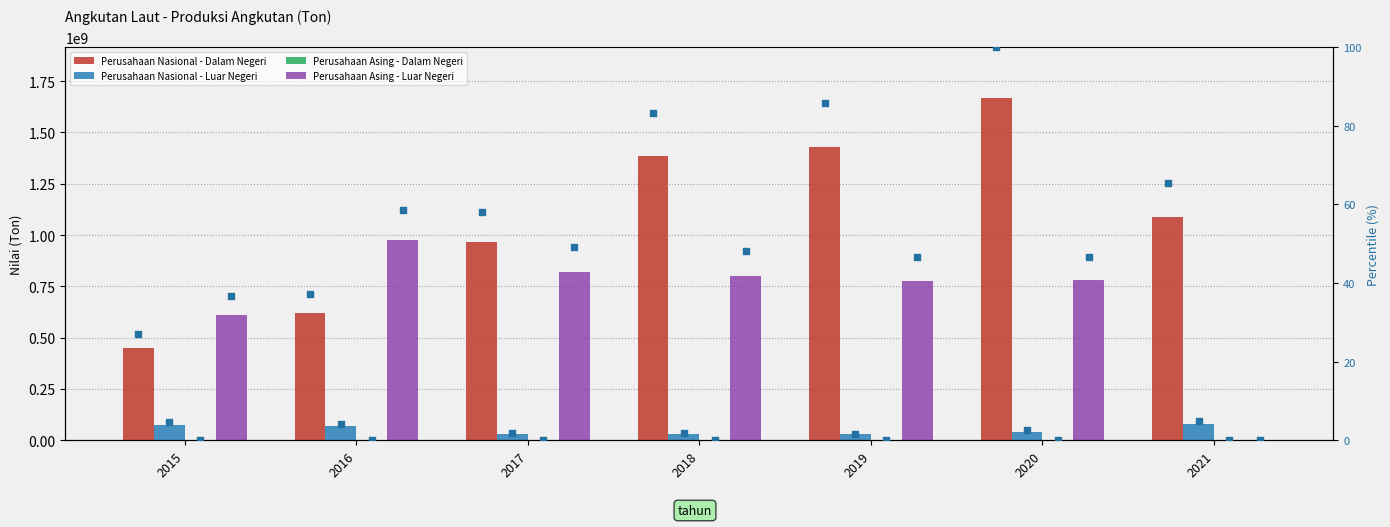

Which series has the largest total across all categories?

Perusahaan Nasional - Dalam Negeri